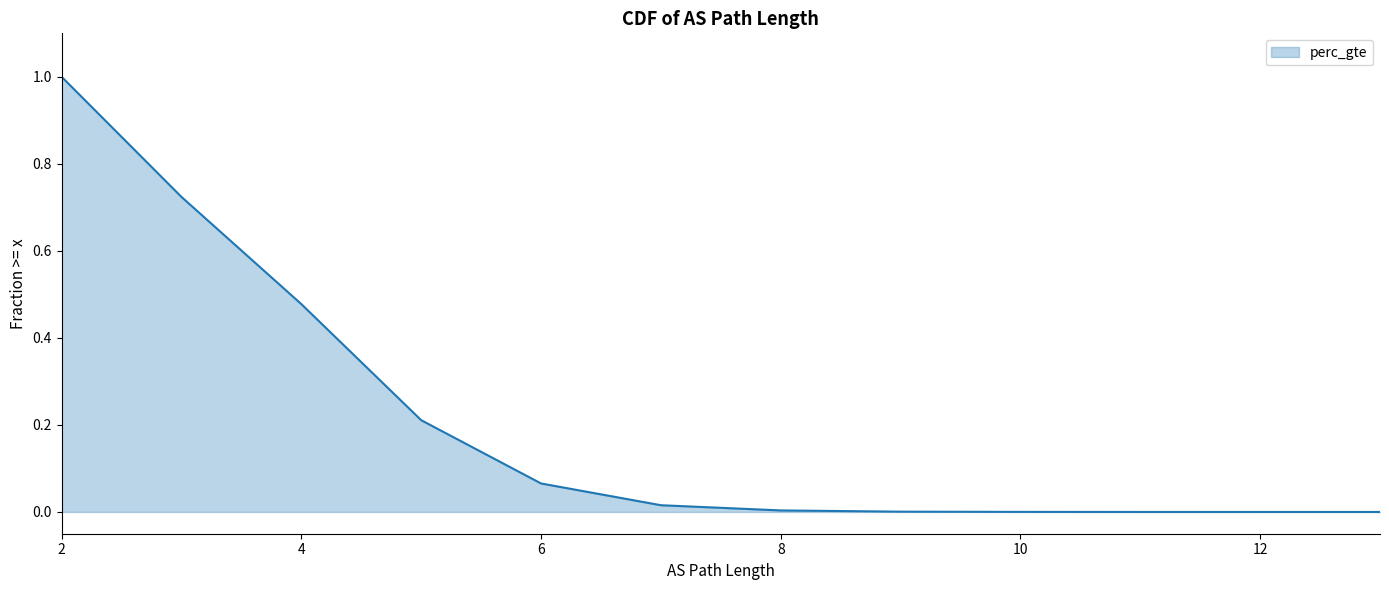

Which category has the lowest value across all series?

13